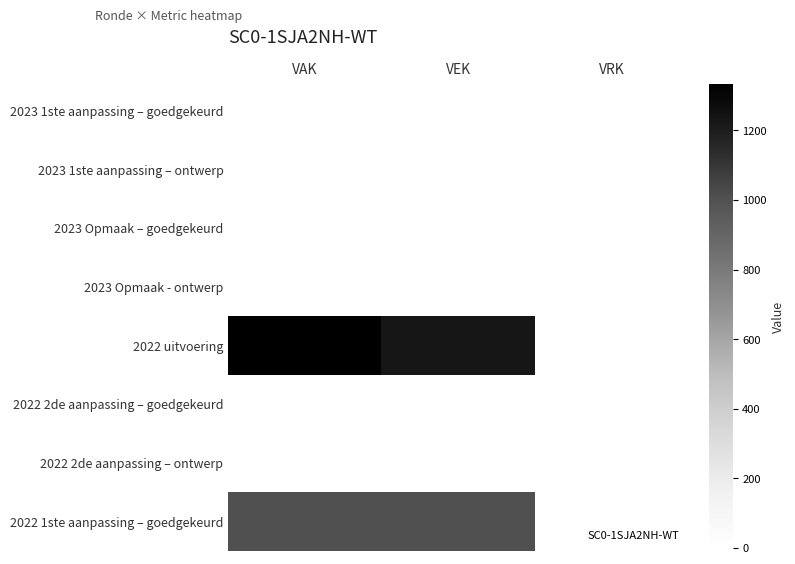

How many series are shown in this chart?

8